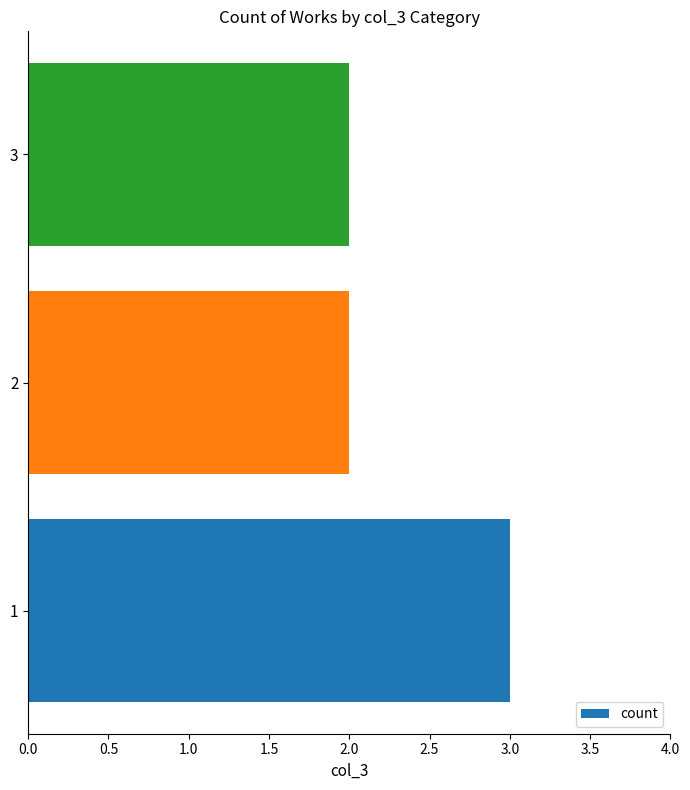

What is the sum of all values?

7